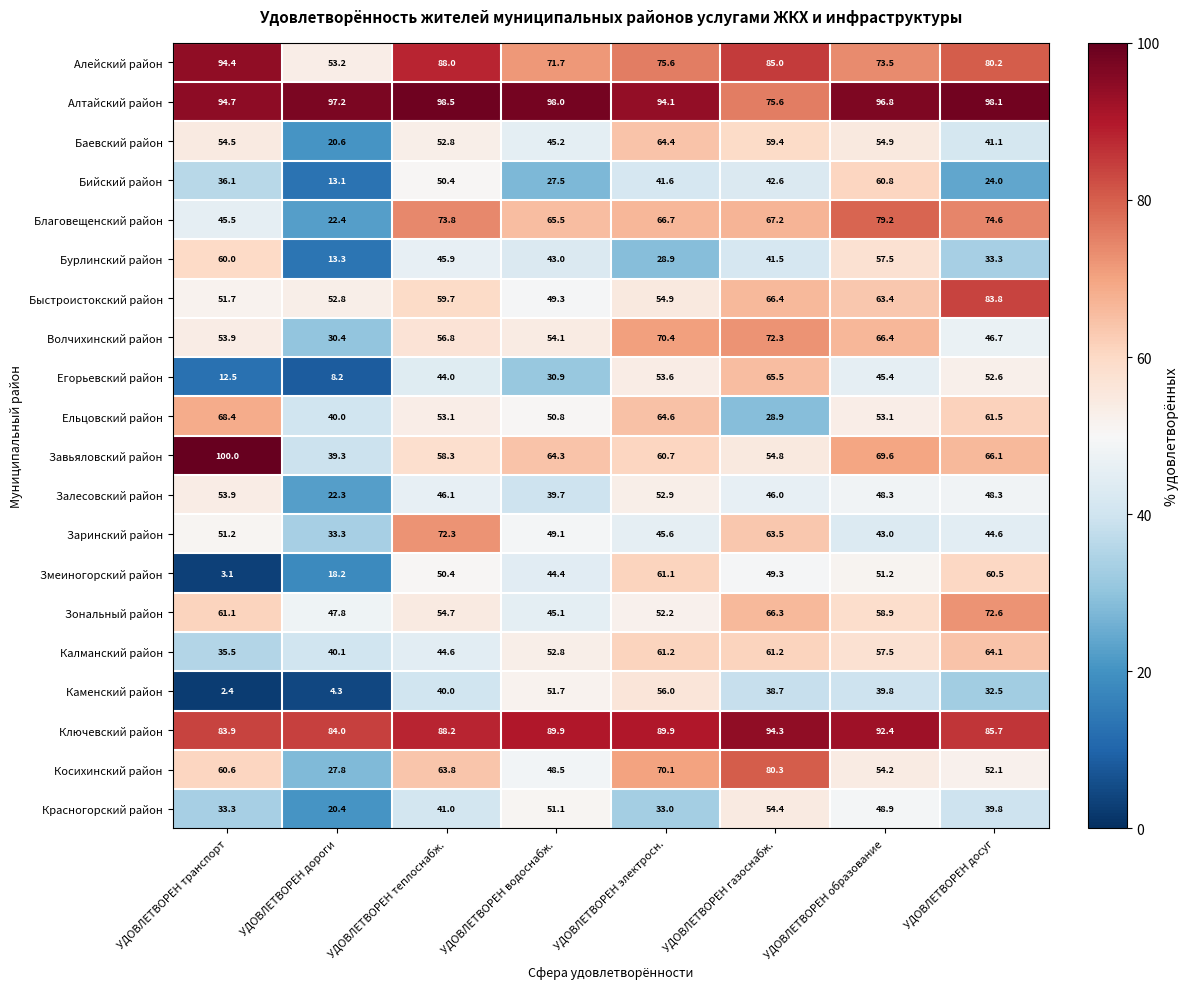

List the labels in order of Баевский район value, largest first.

УДОВЛЕТВОРЕН электросн., УДОВЛЕТВОРЕН газоснабж., УДОВЛЕТВОРЕН образование, УДОВЛЕТВОРЕН транспорт, УДОВЛЕТВОРЕН теплоснабж., УДОВЛЕТВОРЕН водоснабж., УДОВЛЕТВОРЕН досуг, УДОВЛЕТВОРЕН дороги